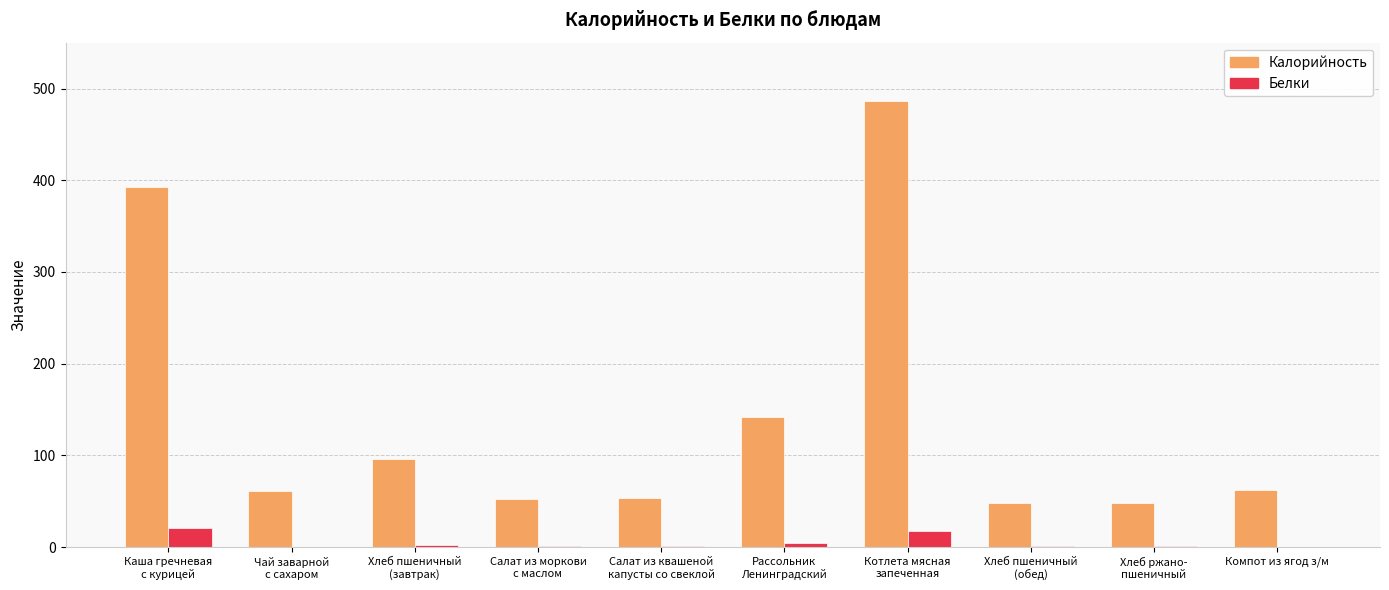

What is the sum of all Калорийность values?

1444.0